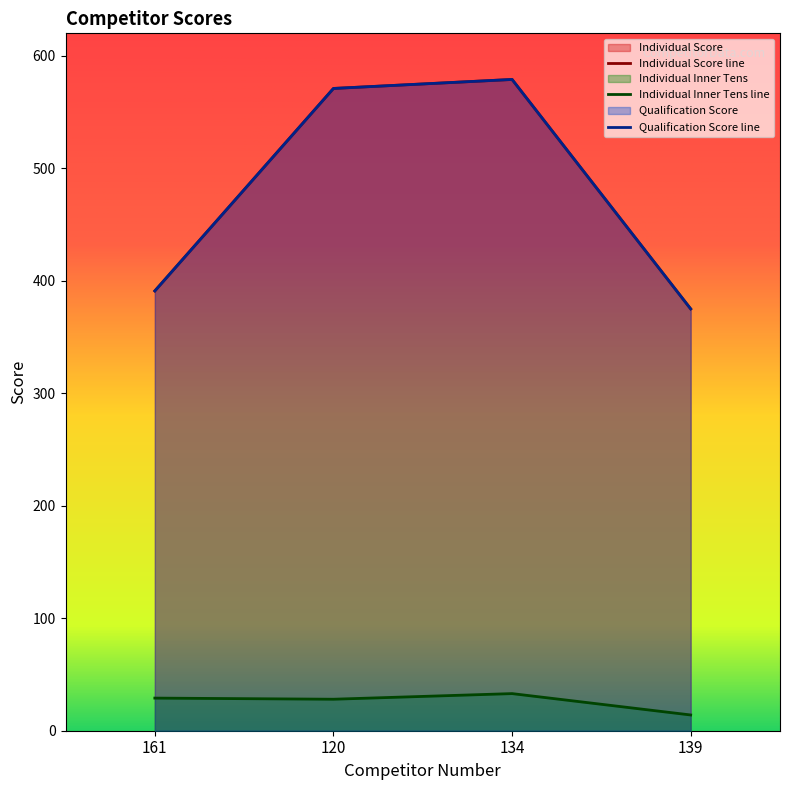

How many interior local peaks does the Individual Score series have?

1